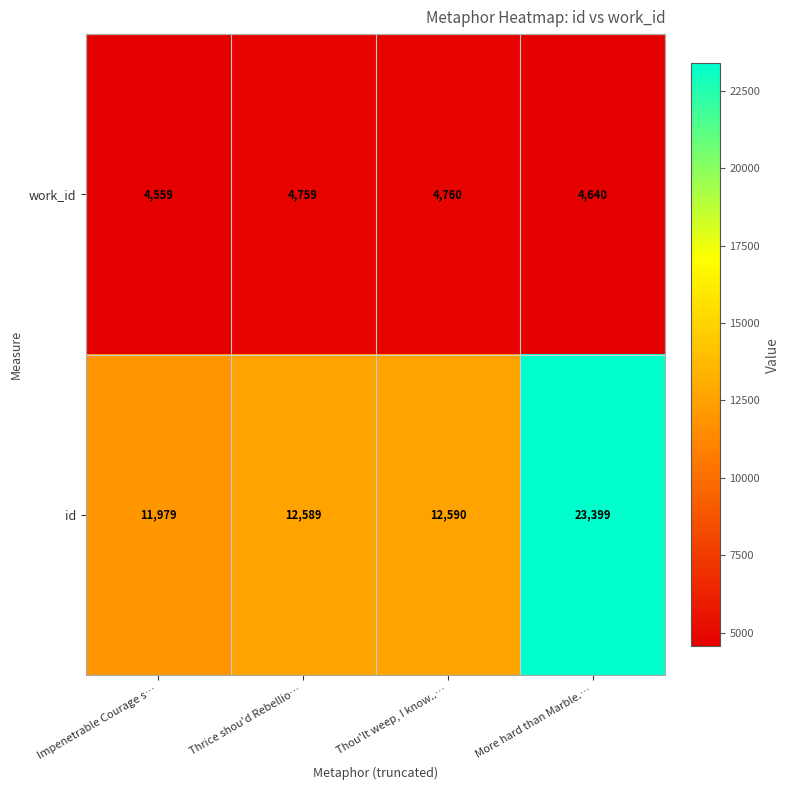

Which series has the widest spread of values?

id